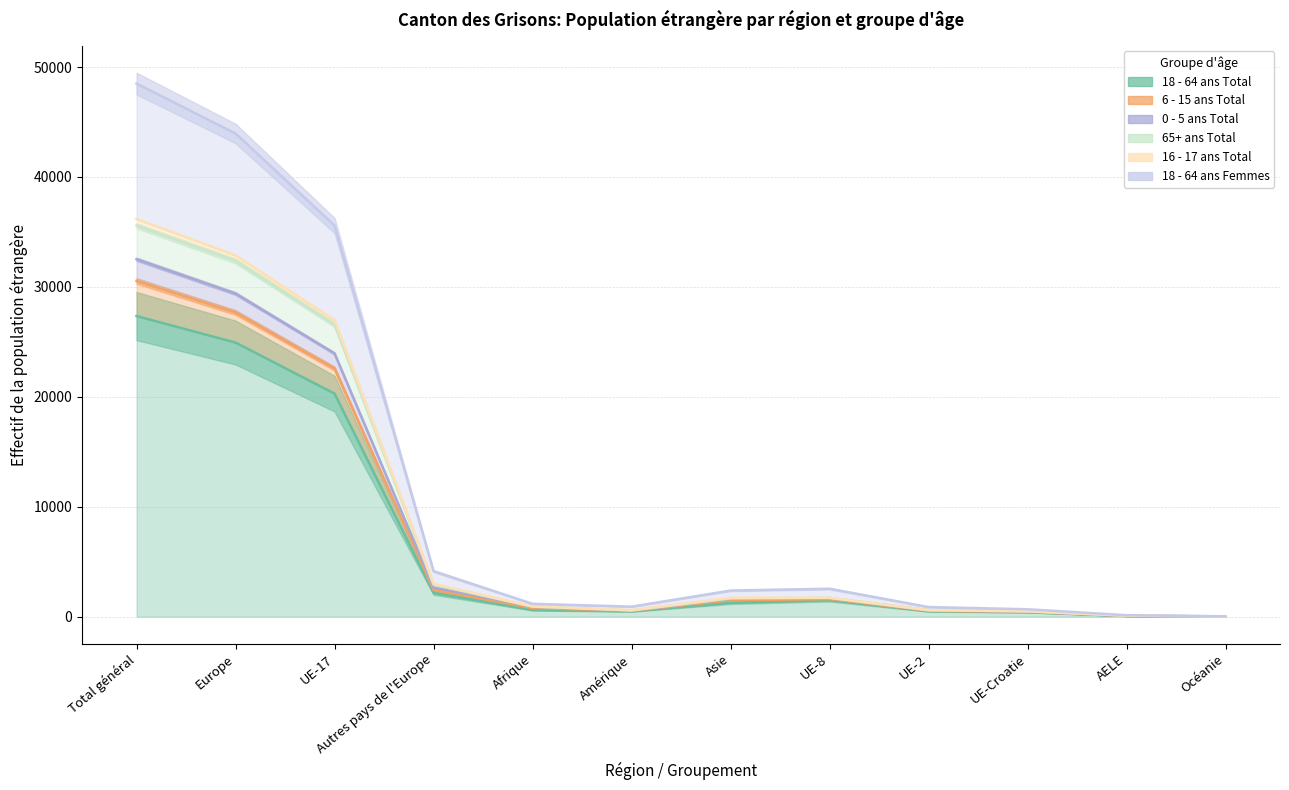

Reading right to left, transcribe all the data shown in this chart.

18 - 64 ans Total: Océanie=23	AELE=68	UE-Croatie=409	UE-2=496	UE-8=1502	Asie=1261	Amérique=490	Afrique=612	Autres pays de l'Europe=2169	UE-17=20293	Europe=24937	Total général=27348
6 - 15 ans Total: Océanie=23	AELE=73	UE-Croatie=451	UE-2=587	UE-8=1683	Asie=1617	Amérique=538	Afrique=907	Autres pays de l'Europe=2654	UE-17=23949	Europe=29397	Total général=32520
0 - 5 ans Total: Océanie=33	AELE=135	UE-Croatie=675	UE-2=878	UE-8=2542	Asie=2378	Amérique=914	Afrique=1172	Autres pays de l'Europe=4141	UE-17=35584	Europe=43955	Total général=48496
65+ ans Total: Océanie=28	AELE=93	UE-Croatie=486	UE-2=590	UE-8=1710	Asie=1659	Amérique=570	Afrique=913	Autres pays de l'Europe=2913	UE-17=26576	Europe=32368	Total général=35577
16 - 17 ans Total: Océanie=23	AELE=72	UE-Croatie=444	UE-2=542	UE-8=1600	Asie=1497	Amérique=529	Afrique=785	Autres pays de l'Europe=2442	UE-17=22577	Europe=27677	Total général=30545
18 - 64 ans Femmes: Océanie=28	AELE=96	UE-Croatie=496	UE-2=598	UE-8=1722	Asie=1717	Amérique=589	Afrique=932	Autres pays de l'Europe=2984	UE-17=26969	Europe=32865	Total général=36170